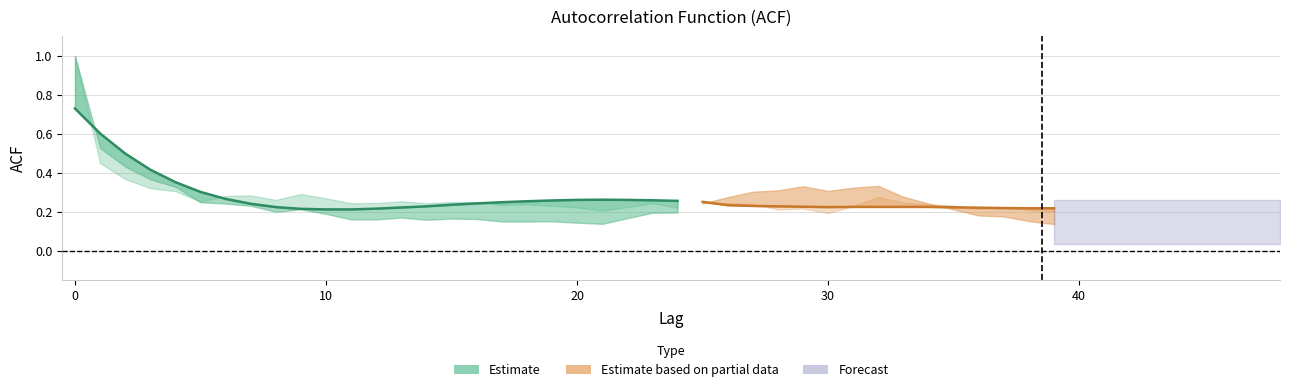

The value of acf_shown_smooth at 30 is 0.2. True or false?

True